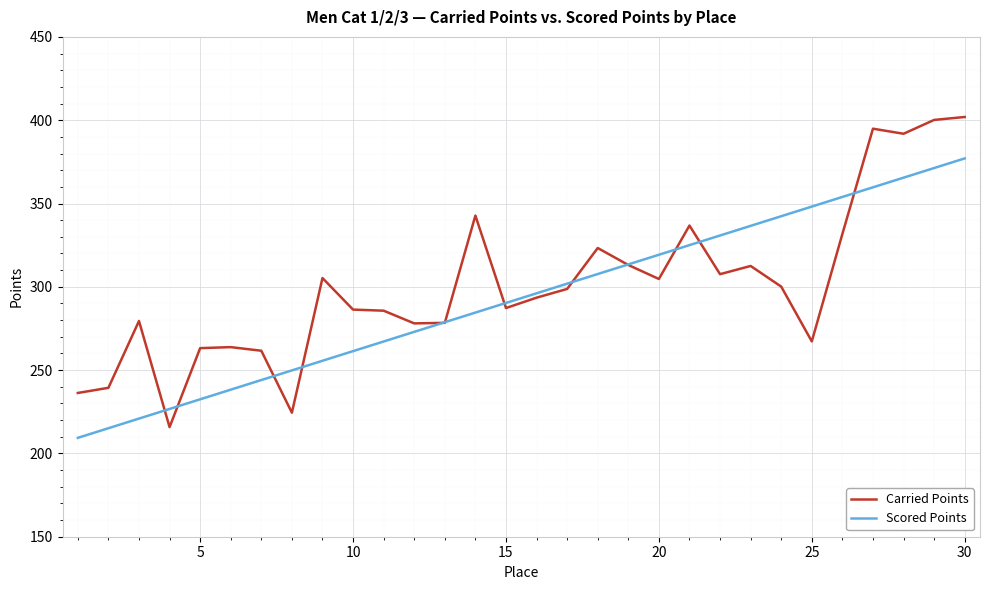

What is the maximum value for Scored Points?

377.1